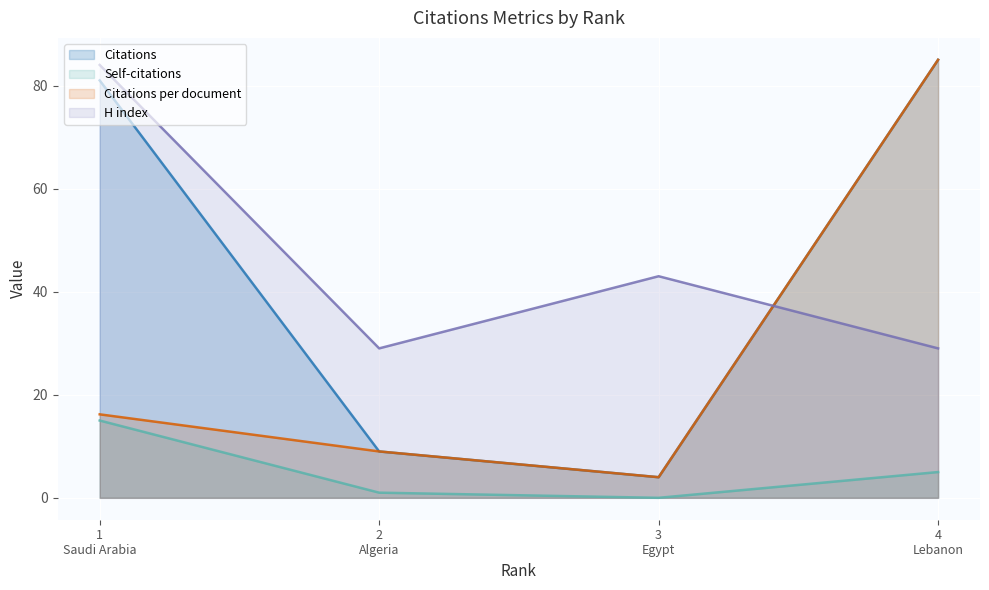

Reading right to left, what are all the values shown in this chart?

Citations (line): 85.0	4.0	9.0	81.0
Self-citations (line): 5.0	0.0	1.0	15.0
Citations per document (line): 85.0	4.0	9.0	16.2
H index (line): 29.0	43.0	29.0	84.0